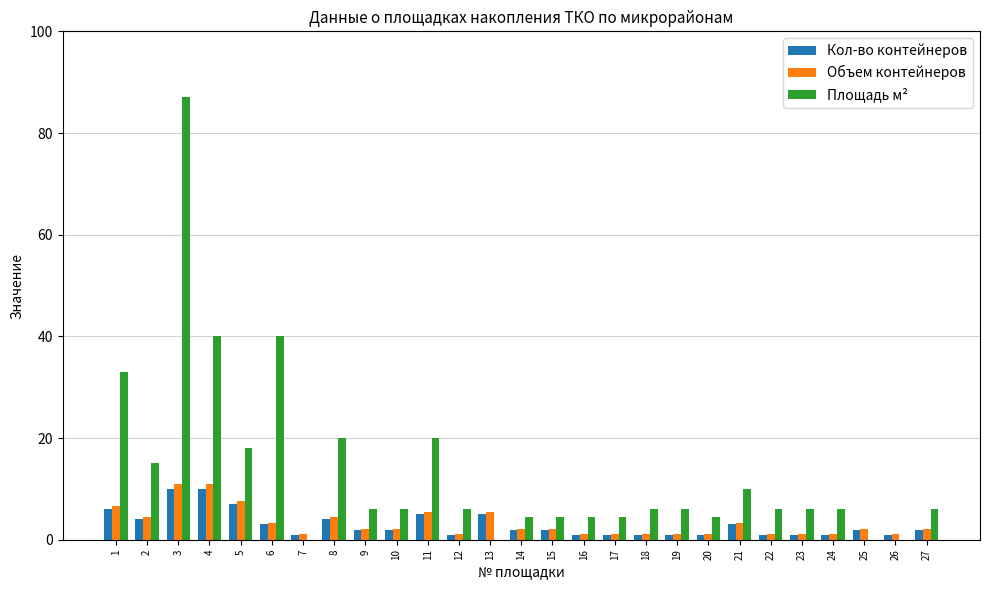

Reading left to right, transcribe all the data shown in this chart.

Кол-во контейнеров: 1=6.0	2=4.0	3=10.0	4=10.0	5=7.0	6=3.0	7=1.0	8=4.0	9=2.0	10=2.0	11=5.0	12=1.0	13=5.0	14=2.0	15=2.0	16=1.0	17=1.0	18=1.0	19=1.0	20=1.0	21=3.0	22=1.0	23=1.0	24=1.0	25=2.0	26=1.0	27=2.0
Объем контейнеров: 1=6.6	2=4.4	3=11.0	4=11.0	5=7.7	6=3.3	7=1.1	8=4.4	9=2.2	10=2.2	11=5.5	12=1.1	13=5.5	14=2.2	15=2.2	16=1.1	17=1.1	18=1.1	19=1.1	20=1.1	21=3.3	22=1.1	23=1.1	24=1.1	25=2.2	26=1.1	27=2.2
Площадь м²: 1=33.0	2=15.0	3=87.0	4=40.0	5=18.0	6=40.0	7=0.0	8=20.0	9=6.0	10=6.0	11=20.0	12=6.0	13=0.0	14=4.5	15=4.5	16=4.5	17=4.5	18=6.0	19=6.0	20=4.5	21=10.0	22=6.0	23=6.0	24=6.0	25=0.0	26=0.0	27=6.0